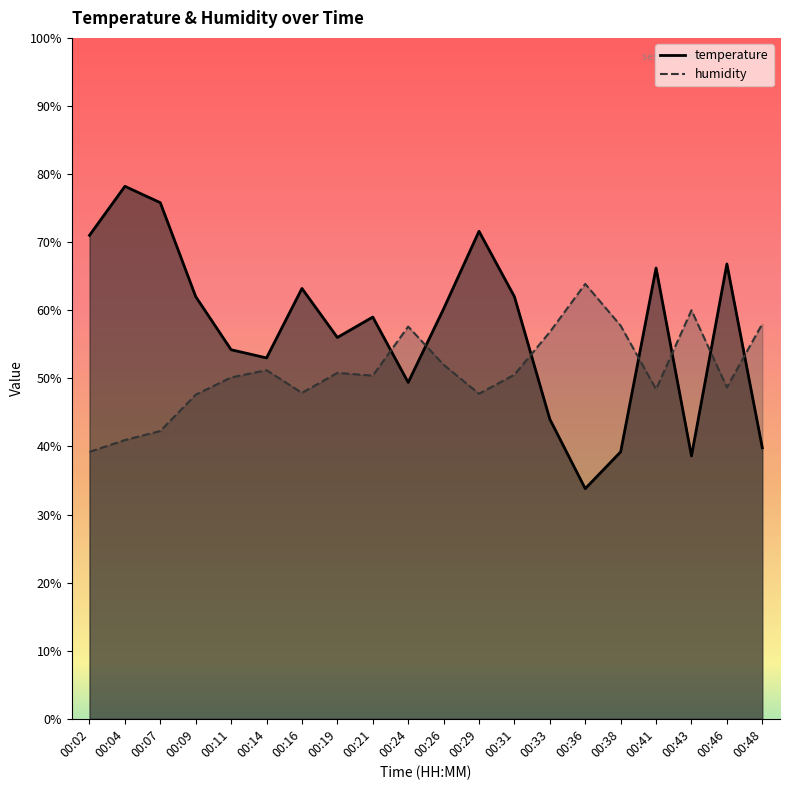

Is it true that humidity equals 65.6 at 00:41?

False